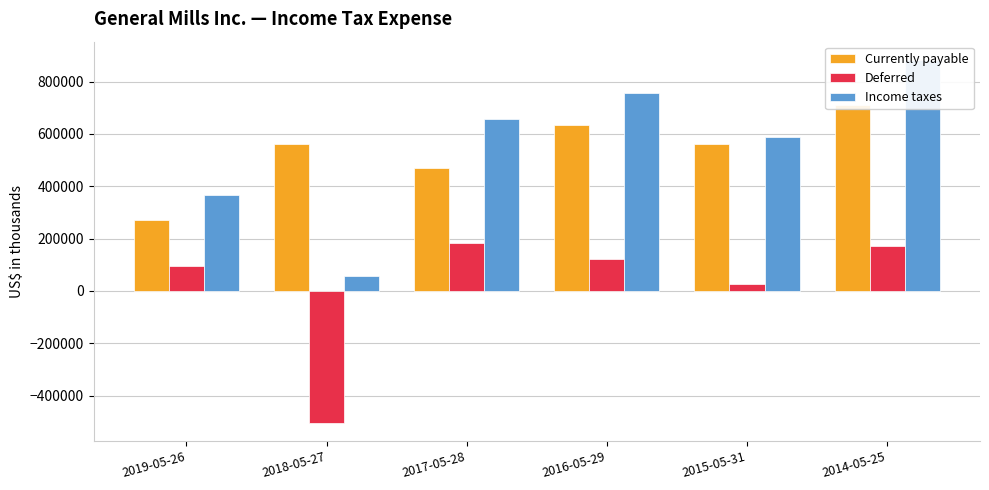

Reading right to left, list all the values displayed in this chart.

Currently payable: 2014-05-25=710800	2015-05-31=561500	2016-05-29=634600	2017-05-28=471300	2018-05-27=561600	2019-05-26=271800
Deferred: 2014-05-25=172500	2015-05-31=25300	2016-05-29=120600	2017-05-28=183900	2018-05-27=-504300	2019-05-26=96000
Income taxes: 2014-05-25=883300	2015-05-31=586800	2016-05-29=755200	2017-05-28=655200	2018-05-27=57300	2019-05-26=367800